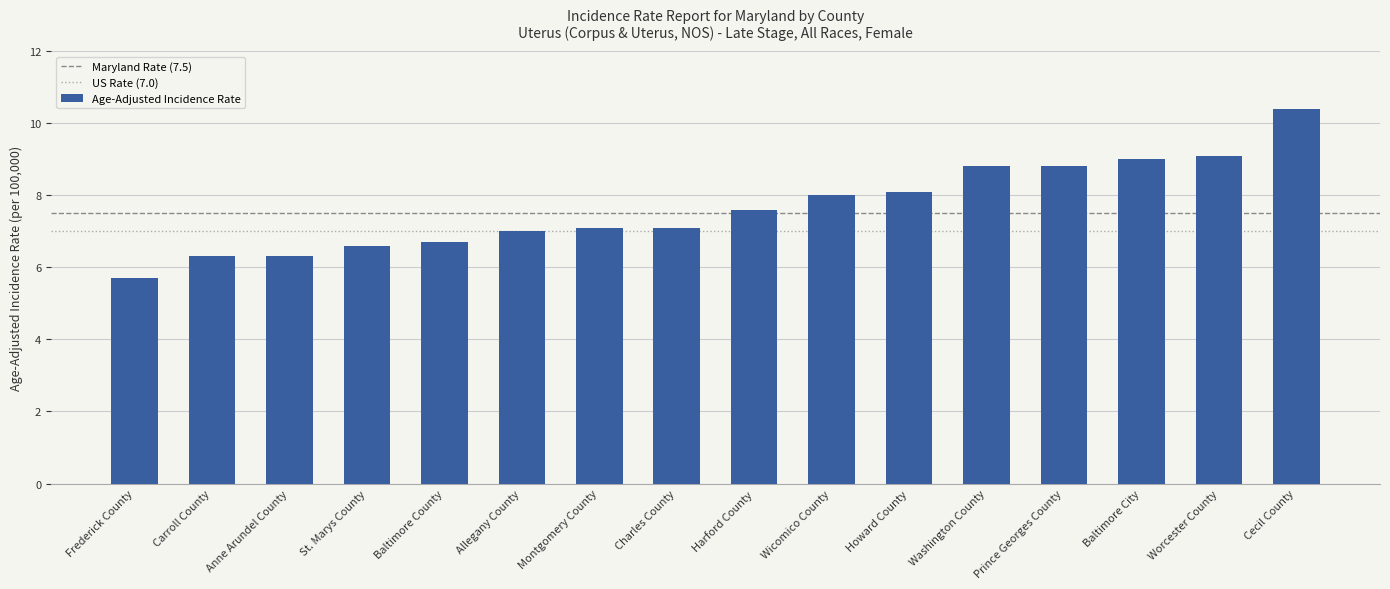

What is the label of the 4th bar from the right?

Prince Georges County